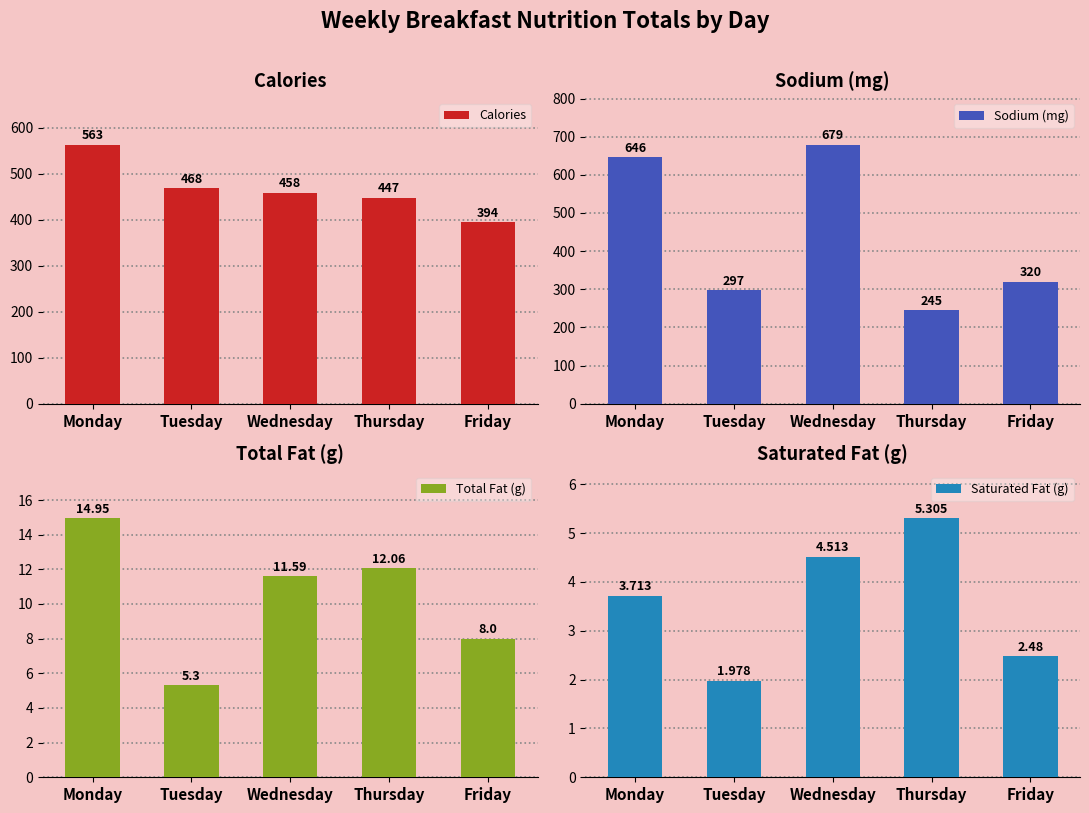

Reading left to right, what are all the values shown in this chart?

Calories: Monday=563.0	Tuesday=468.0	Wednesday=458.0	Thursday=447.0	Friday=394.0
Sodium (mg): Monday=646.0	Tuesday=297.0	Wednesday=679.0	Thursday=245.0	Friday=320.0
Total Fat (g): Monday=14.9	Tuesday=5.3	Wednesday=11.6	Thursday=12.1	Friday=8.0
Saturated Fat (g): Monday=3.7	Tuesday=2.0	Wednesday=4.5	Thursday=5.3	Friday=2.5